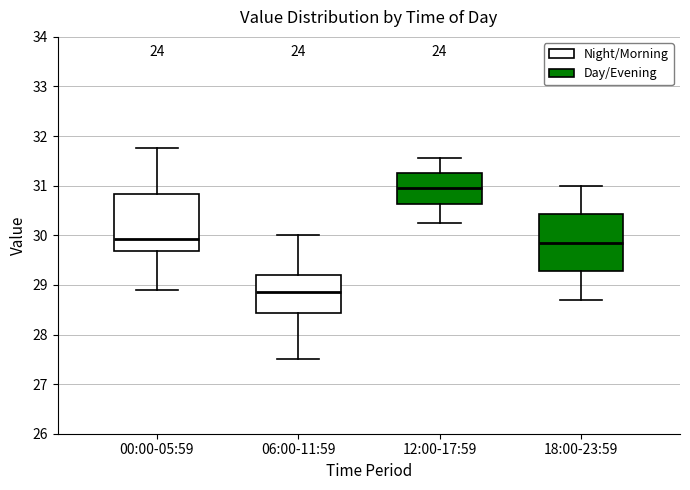

Reading left to right, read every box against the y-axis: the position of its median line, the range the box covers, and the ends of its whiskers. The values are not printed on the chart, so give them approximately, as read against the axis.

00:00-05:59: median 29.9, box 29.7 to 30.8, whiskers 28.9 to 31.8
06:00-11:59: median 28.9, box 28.4 to 29.2, whiskers 27.5 to 30.0
12:00-17:59: median 31.0, box 30.6 to 31.3, whiskers 30.3 to 31.6
18:00-23:59: median 29.9, box 29.3 to 30.4, whiskers 28.7 to 31.0